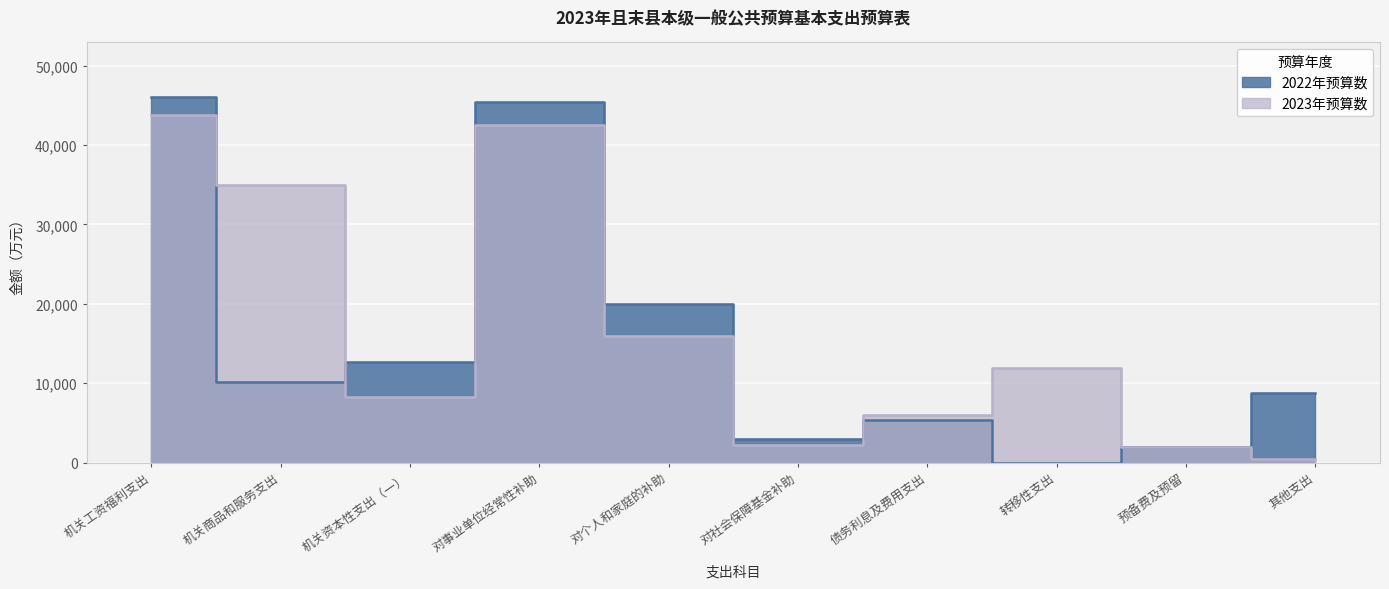

What is the sum of all 2023年预算数 values?

168143